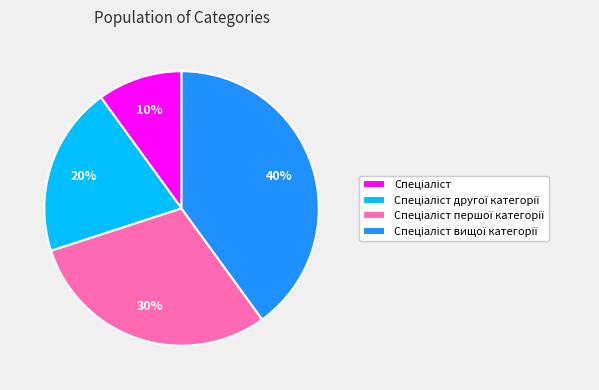

Is there a majority slice in this chart?

No